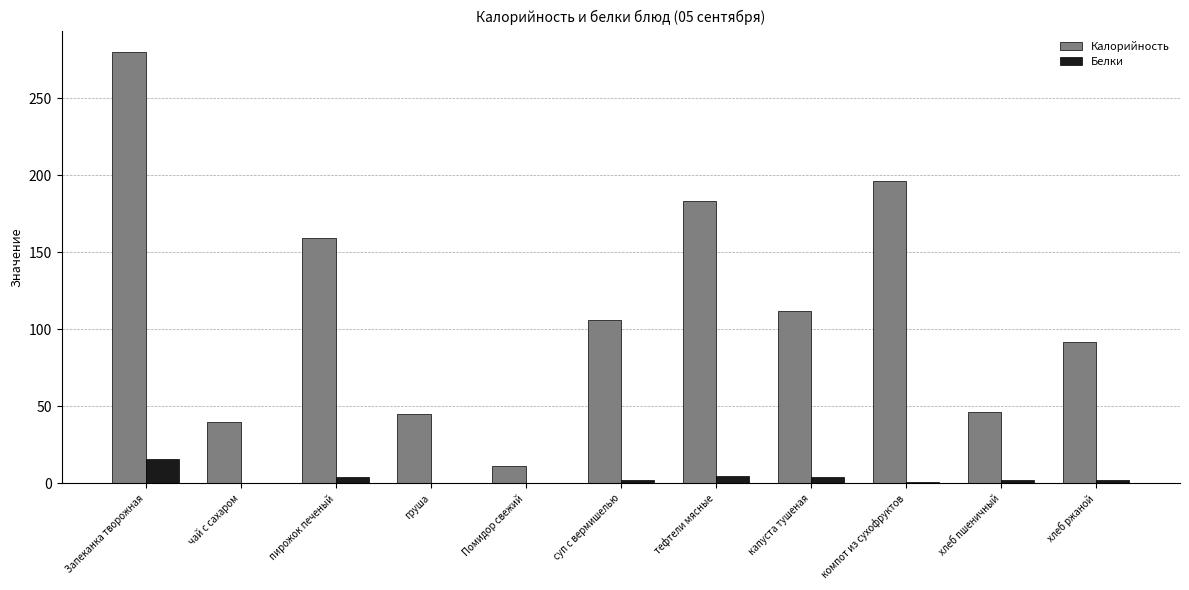

Which series has the largest total across all categories?

Калорийность